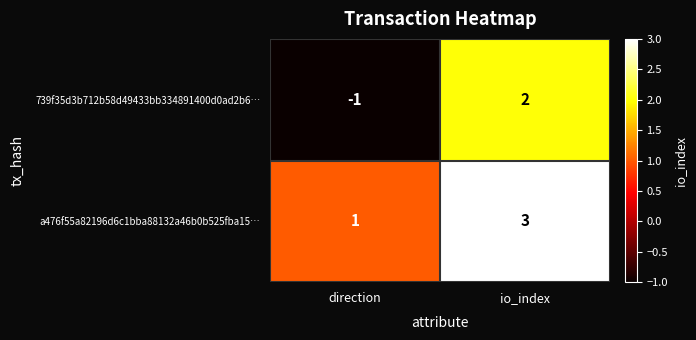

How many distinct data groups are displayed?

2